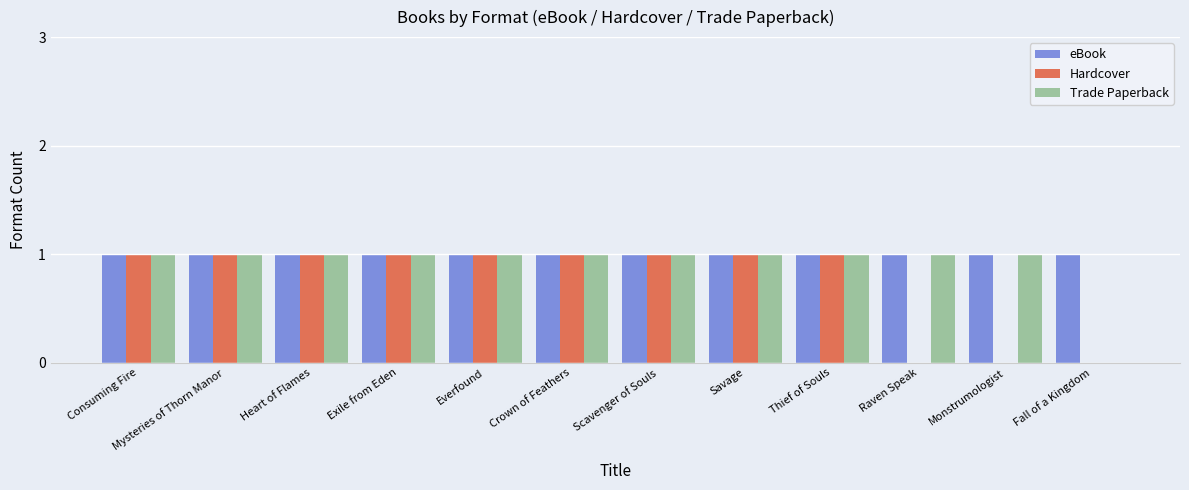

What is the maximum value shown in the chart?

1